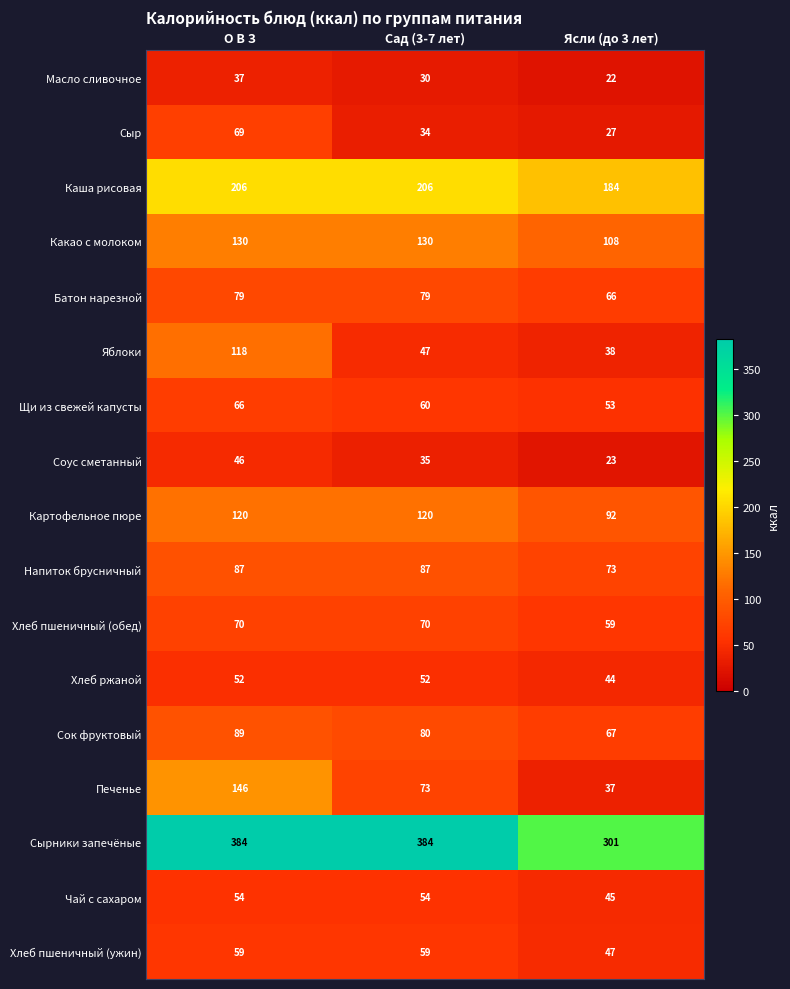

The value of Каша рисовая at О В З is 310. True or false?

False